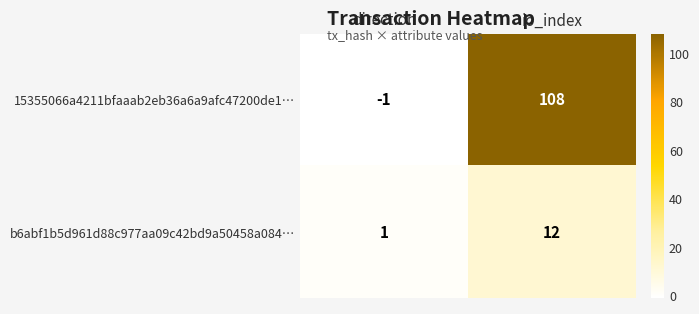

What is the smallest value displayed?

-1